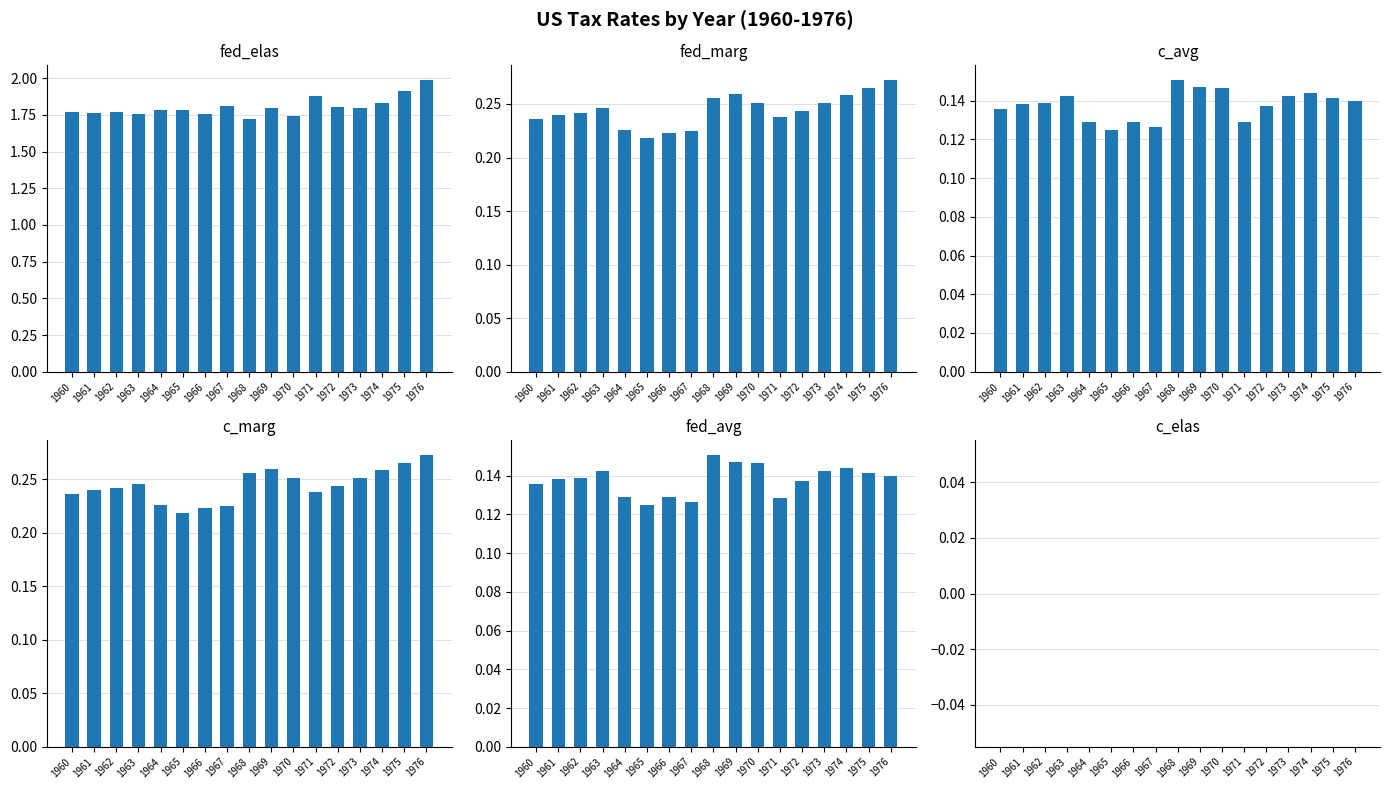

How many bars are there in total?

102